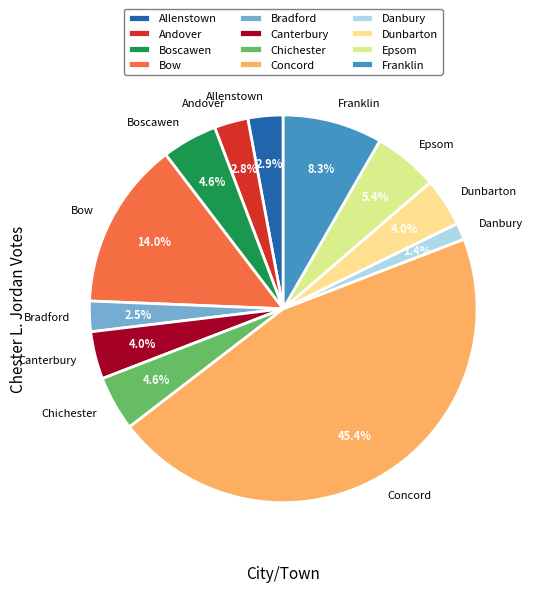

Which slice is the smallest?

Danbury